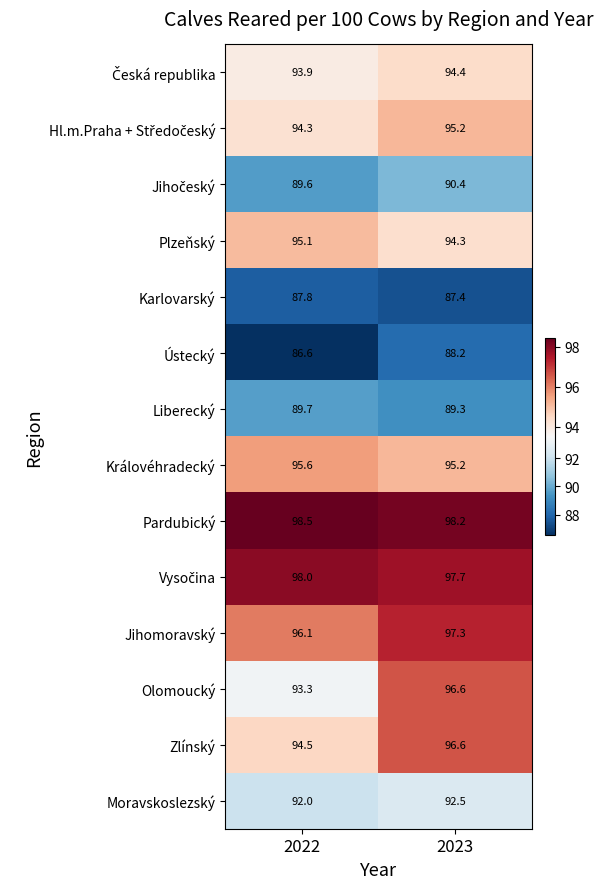

Which label corresponds to the largest value in the chart?

2022